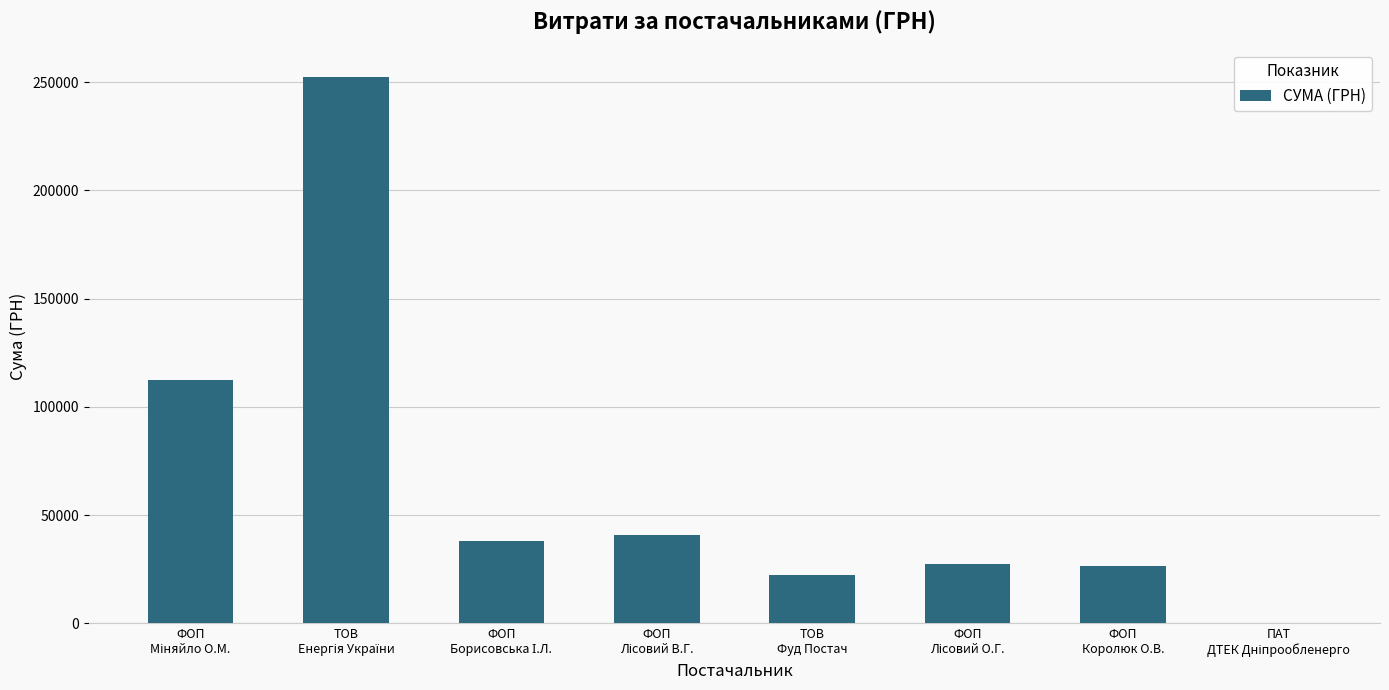

What is the maximum value shown in the chart?

252330.7